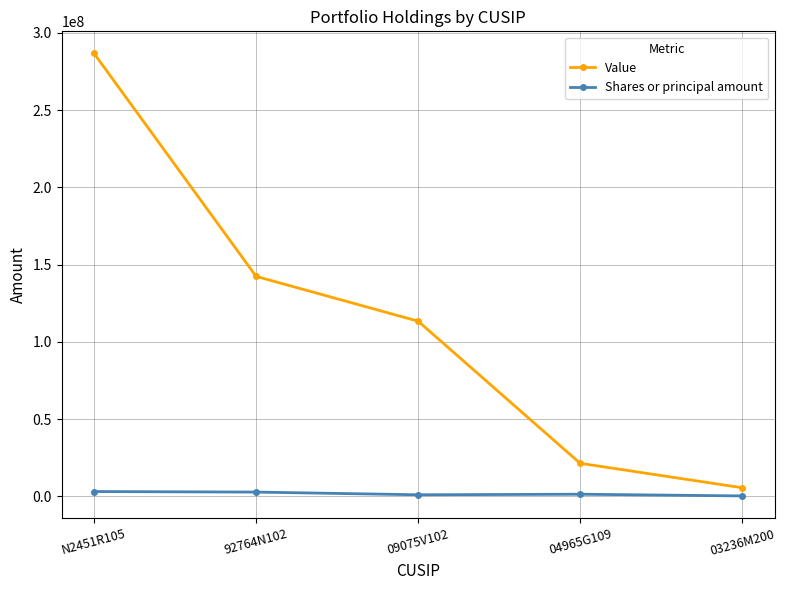

How many values in the Shares or principal amount series are below 1396644?

2